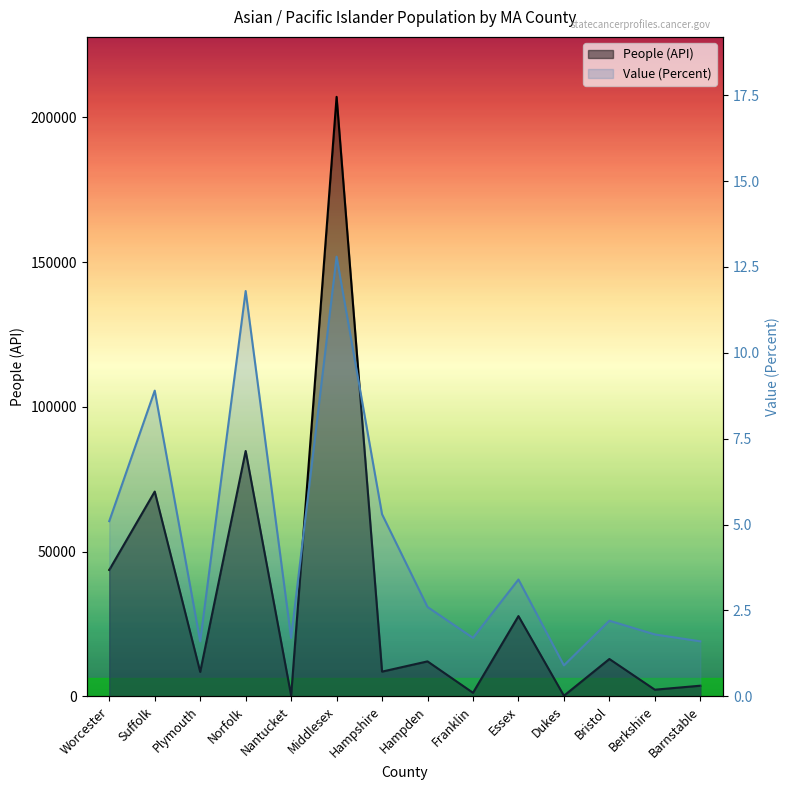

What are all the series names shown in the legend?

People (API), Value (Percent)